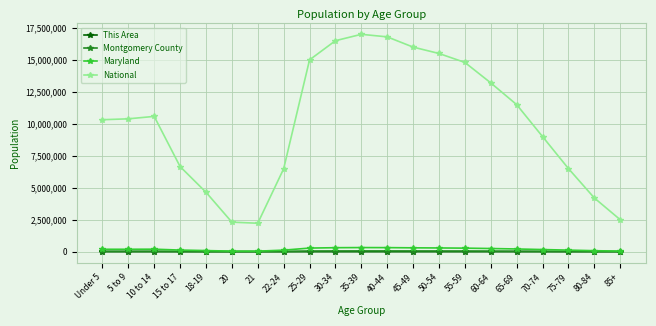

How many interior local peaks does the National series have?

2